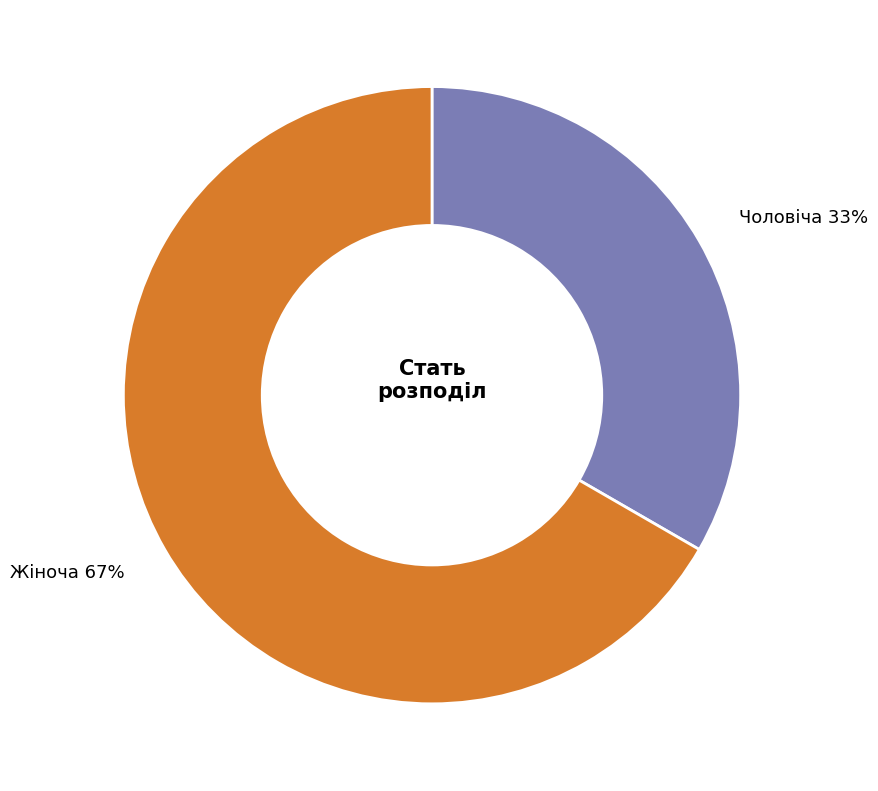

To the nearest percent, what is the average slice percentage?

50%